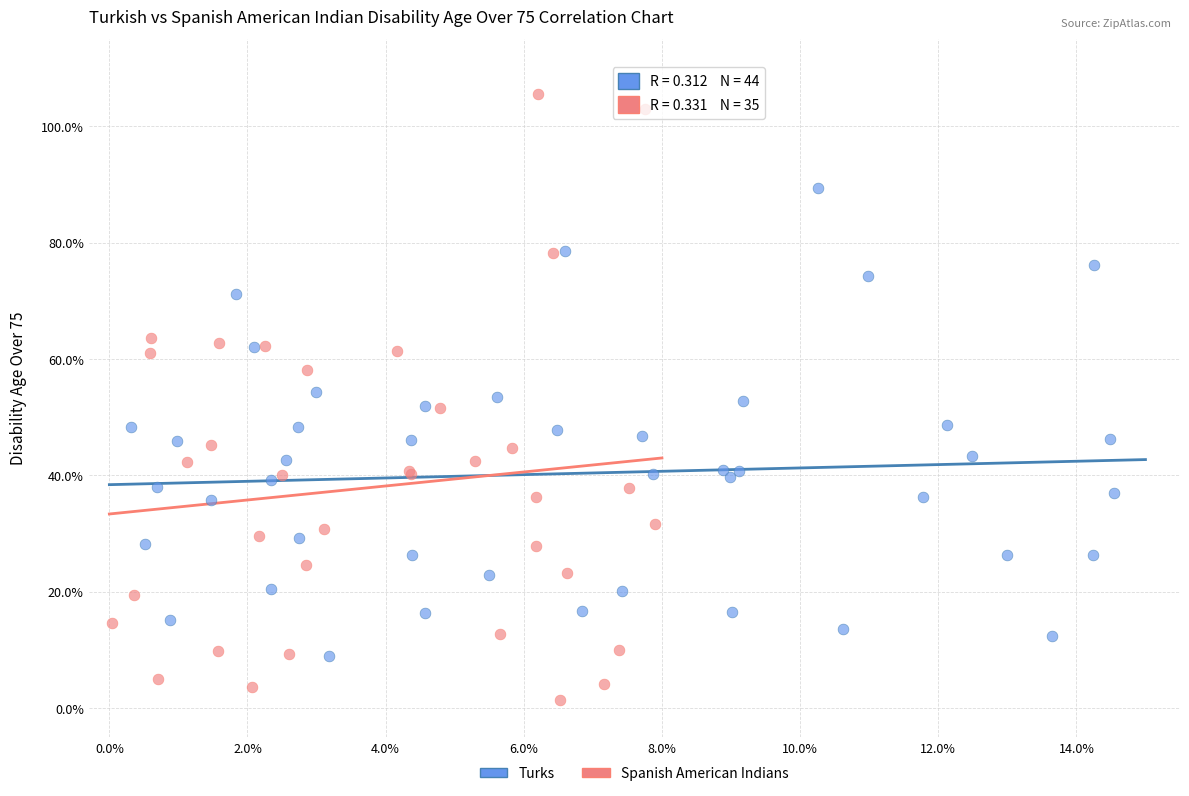

Which series contains the lowest Y value?

Spanish American Indians